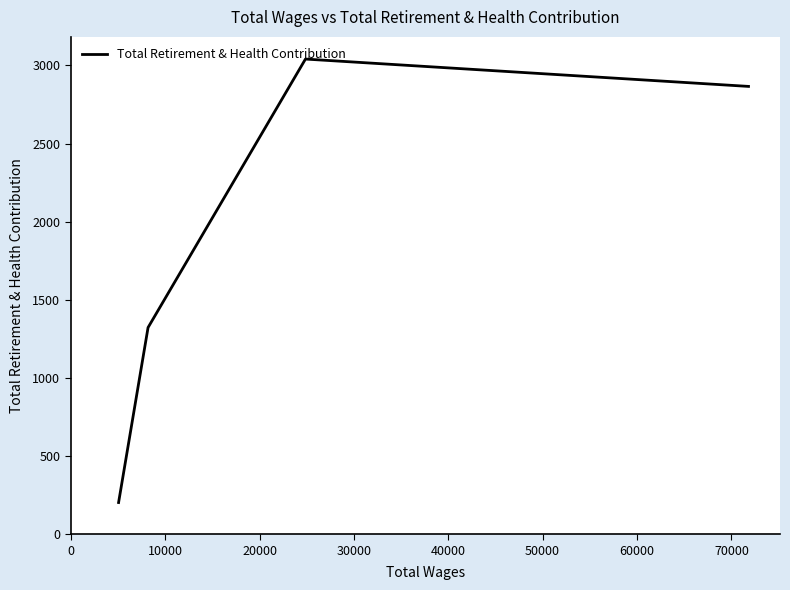

What is the minimum value shown in the chart?

203